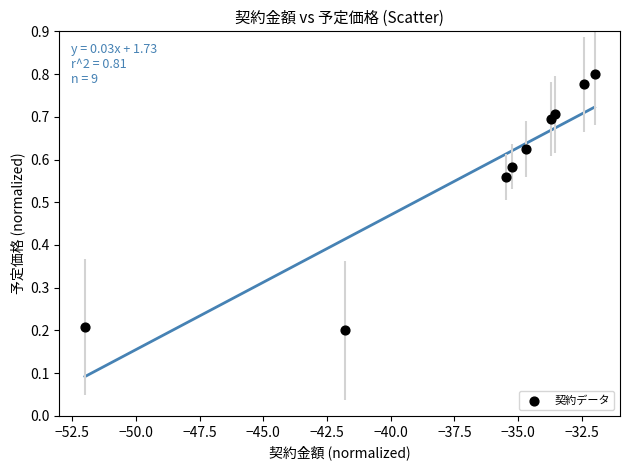

What is the average X value?

-36.8